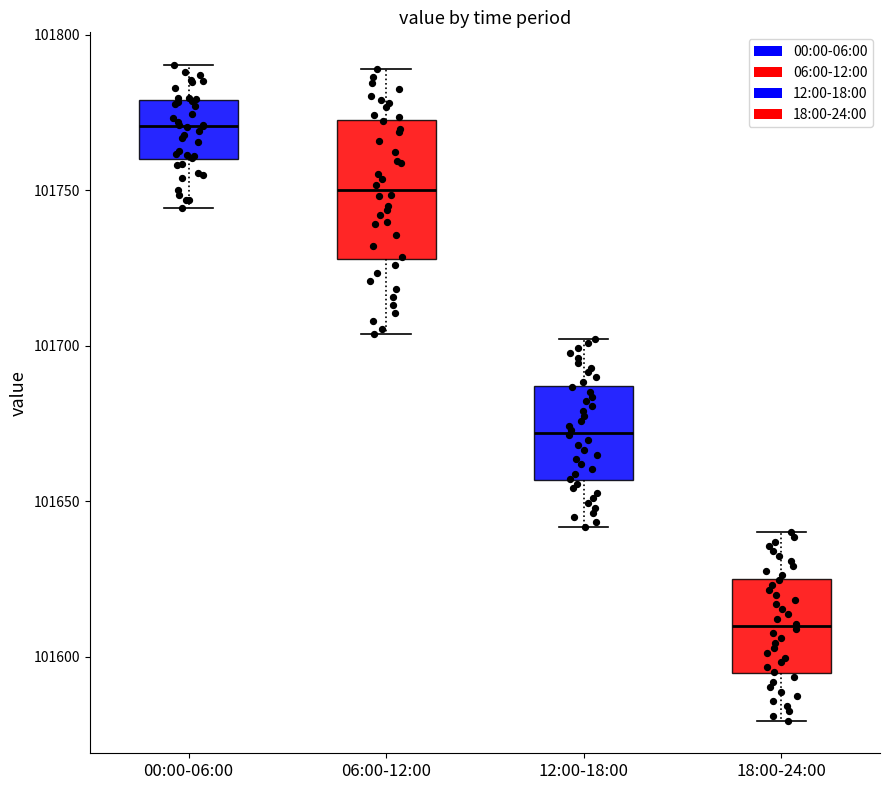

Reading left to right, read every box against the y-axis: the position of its median line, the range the box covers, and the ends of its whiskers. The values are not printed on the chart, so give them approximately, as read against the axis.

00:00-06:00: median 101770, box 101760 to 101780, whiskers 101745 to 101790
06:00-12:00: median 101750, box 101730 to 101775, whiskers 101705 to 101790
12:00-18:00: median 101670, box 101655 to 101685, whiskers 101640 to 101700
18:00-24:00: median 101610, box 101595 to 101625, whiskers 101580 to 101640